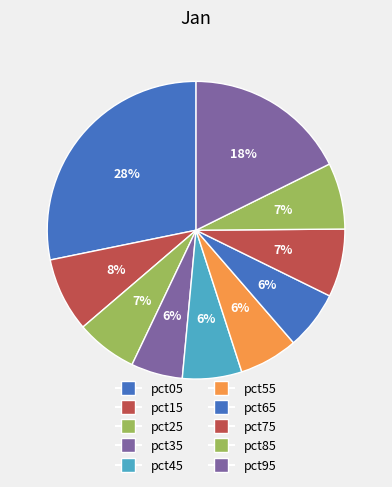

How many segments does this pie chart have?

10